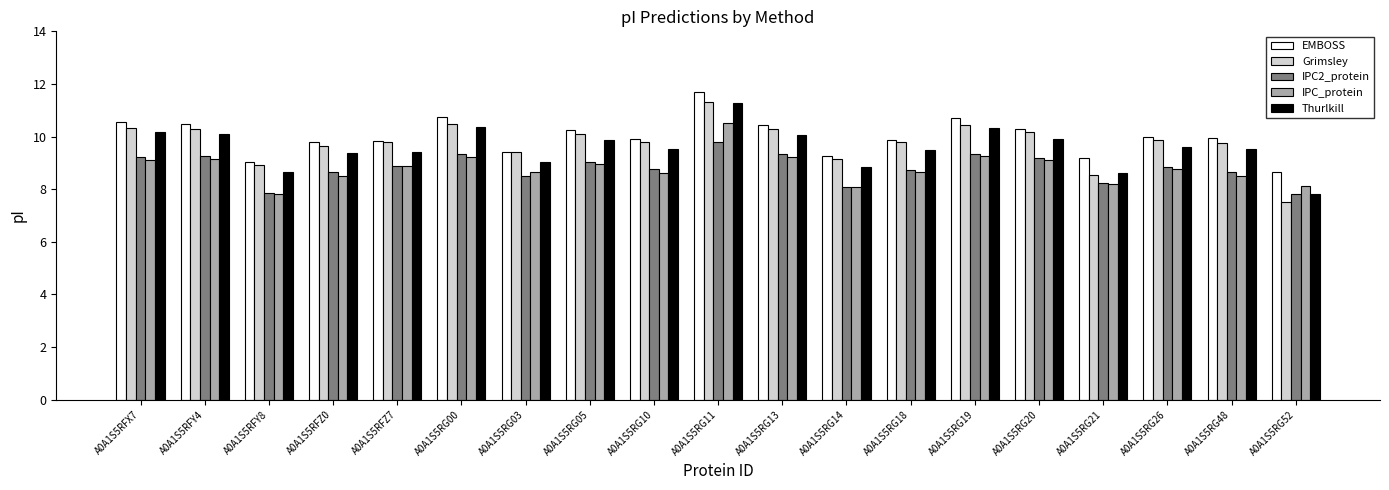

What is the difference between the maximum and second lowest values in the EMBOSS series?

2.7